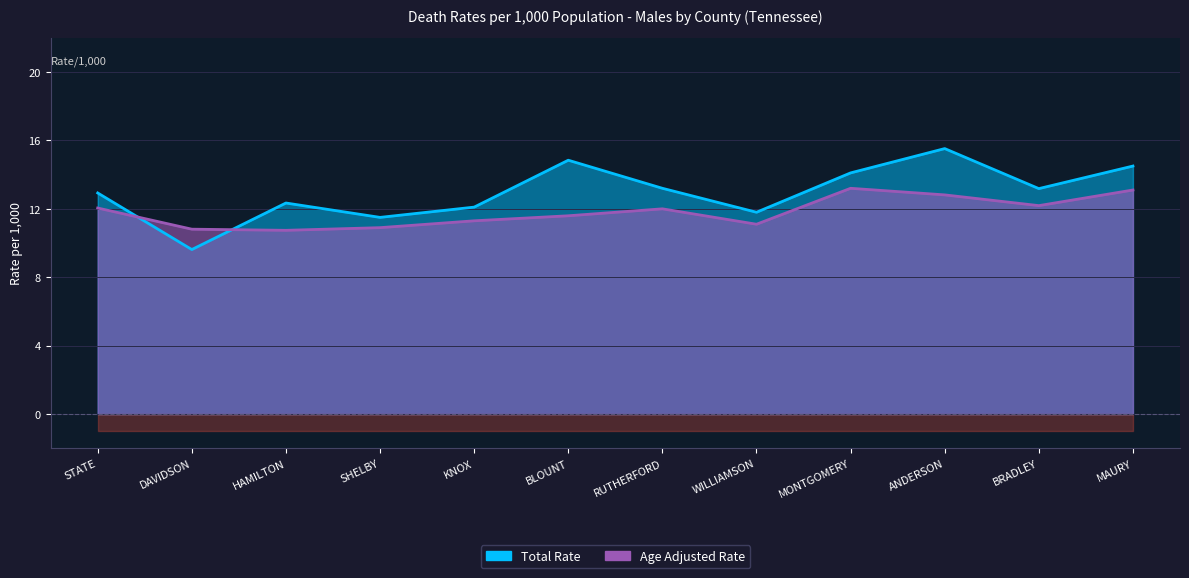

After their last crossing, which series has the higher values: Age Adjusted Rate or Total Rate?

Total Rate